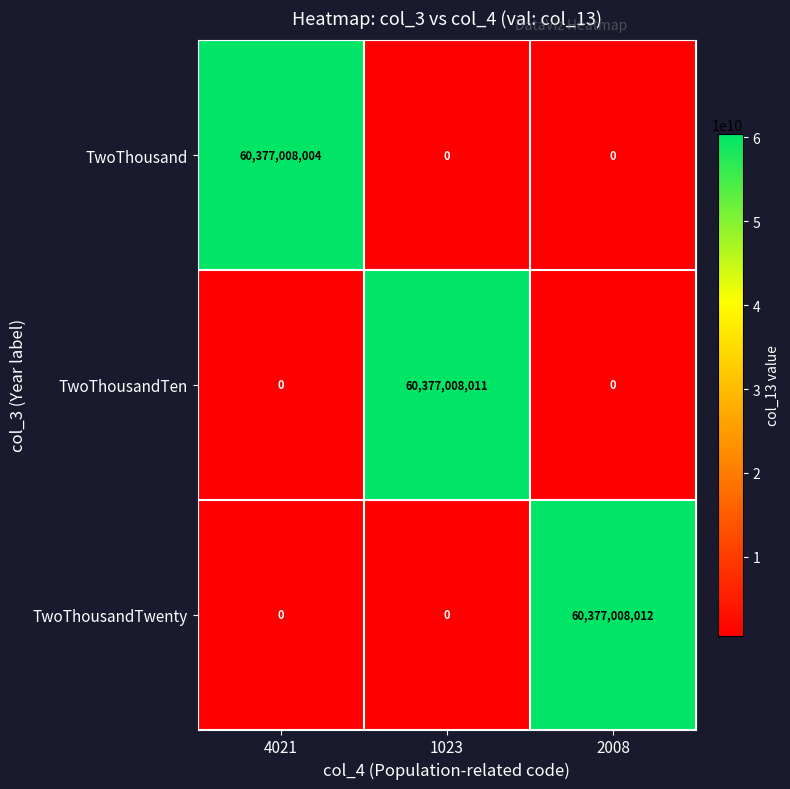

What is the average value of the TwoThousand series?

20125669335